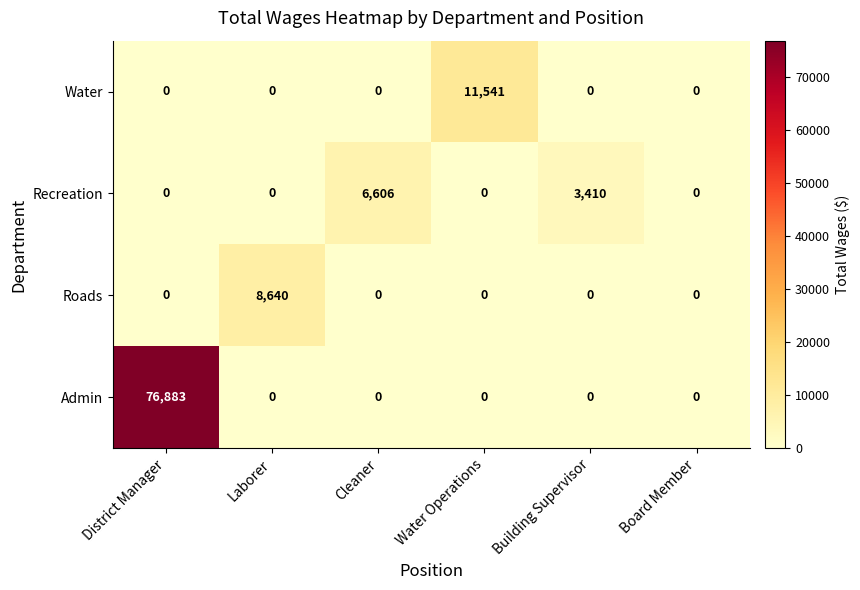

The Recreation series shows -4047 at District Manager. True or false?

False